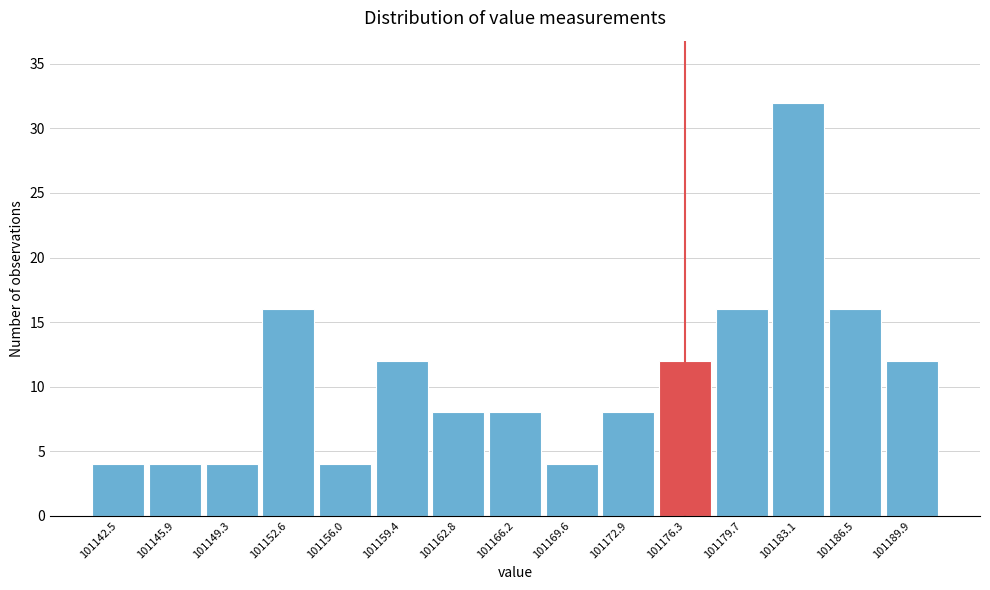

Reading left to right, list all the values displayed in this chart.

4	4	4	16	4	12	8	8	4	8	12	16	32	16	12